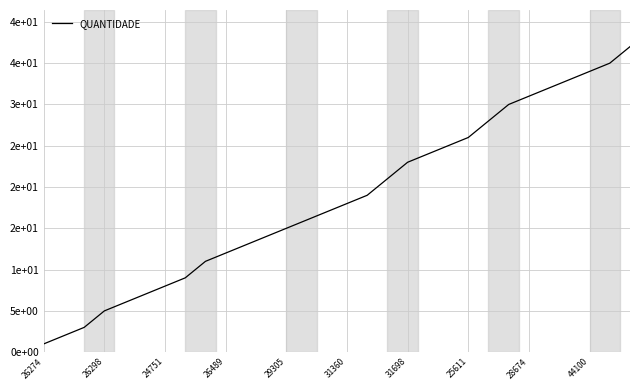

Does the chart have visible grid lines?

Yes